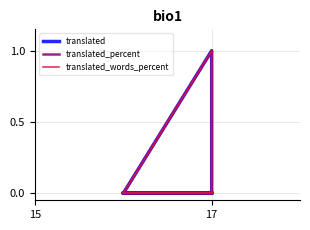

True or false: translated_percent has a value of 0 at 17.

False